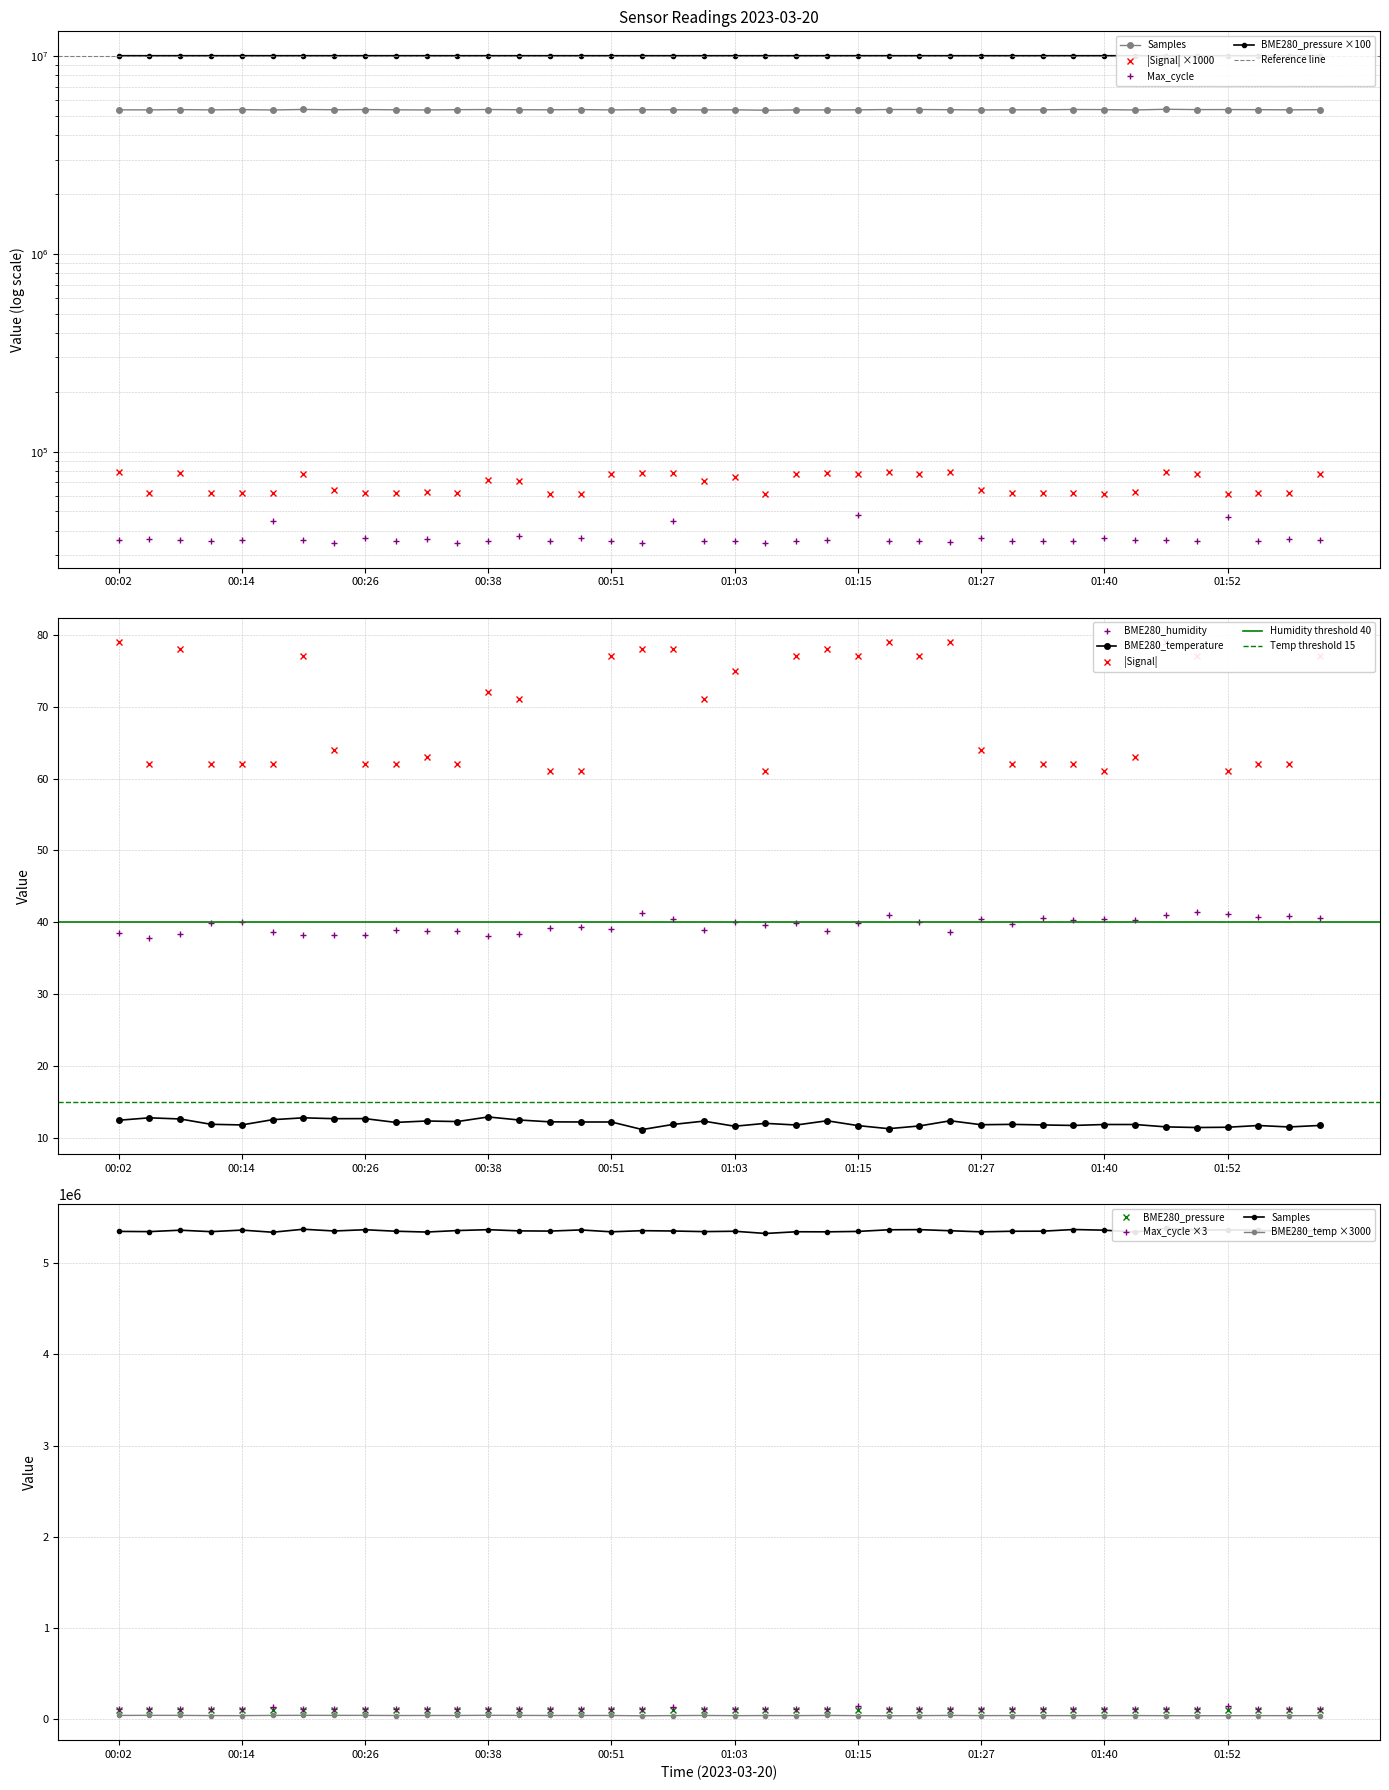

The value of Max_cycle at 21 is 48934.6. True or false?

False